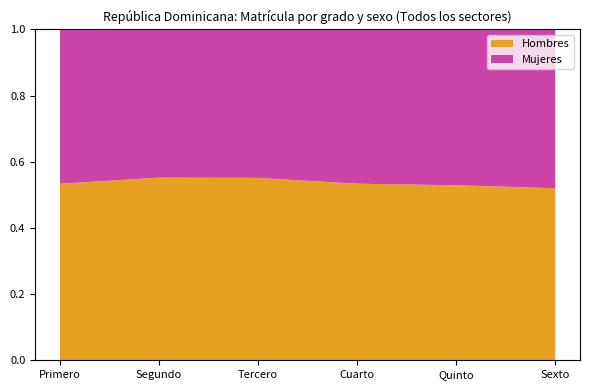

Reading right to left, extract all data points from this chart.

Hombres: Sexto=100168	Quinto=108454	Cuarto=116997	Tercero=134388	Segundo=128326	Primero=140237
Mujeres: Sexto=92435	Quinto=96524	Cuarto=102196	Tercero=109417	Segundo=104061	Primero=122559